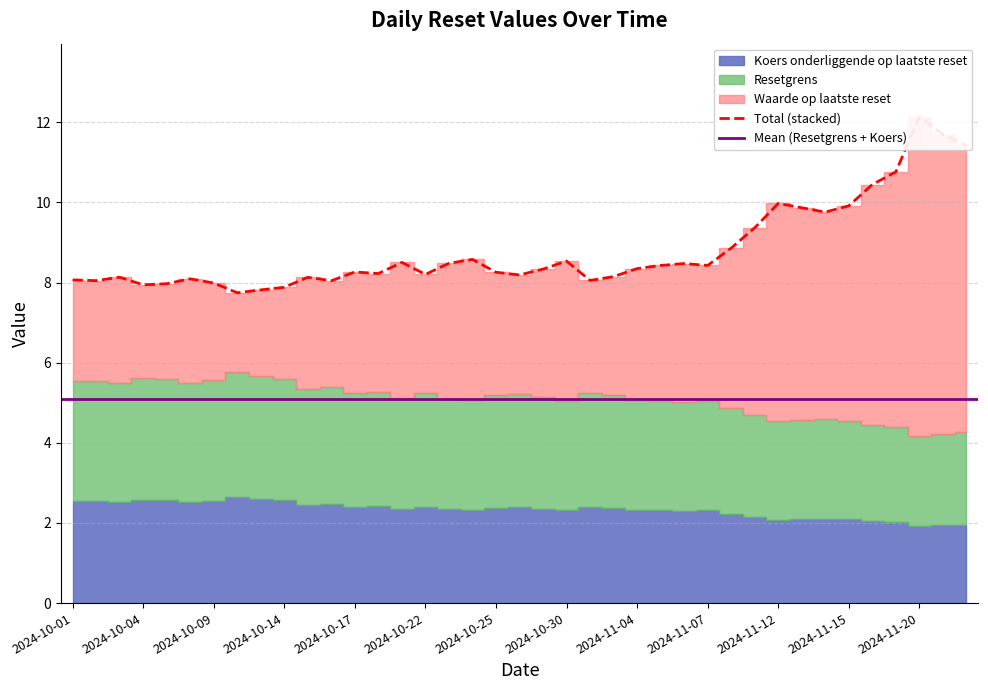

Where is the first local maximum for Resetgrens?

2024-10-02